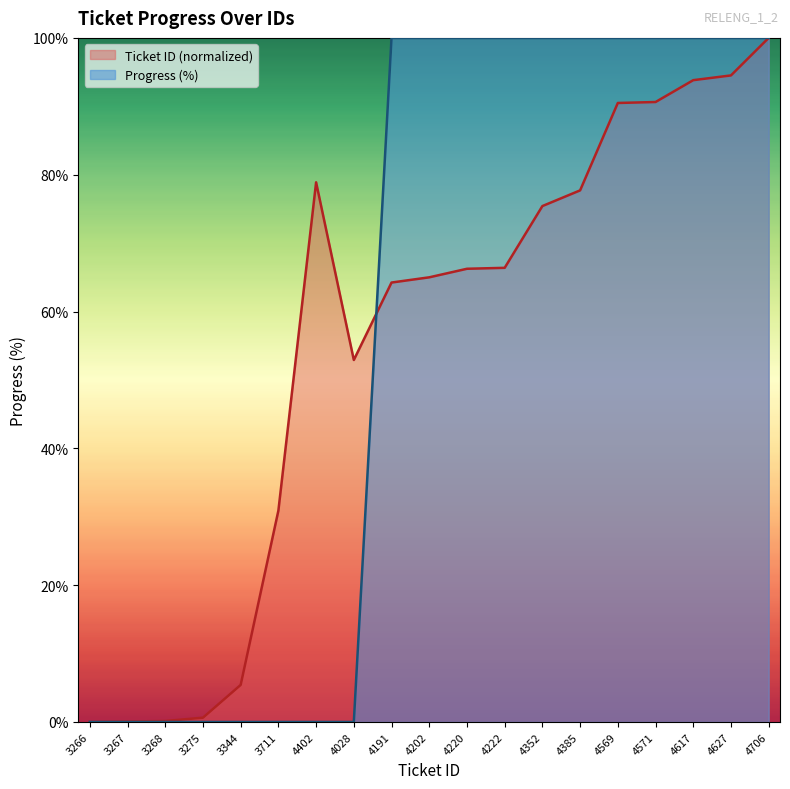

Which series has the largest range (max minus min)?

Ticket ID